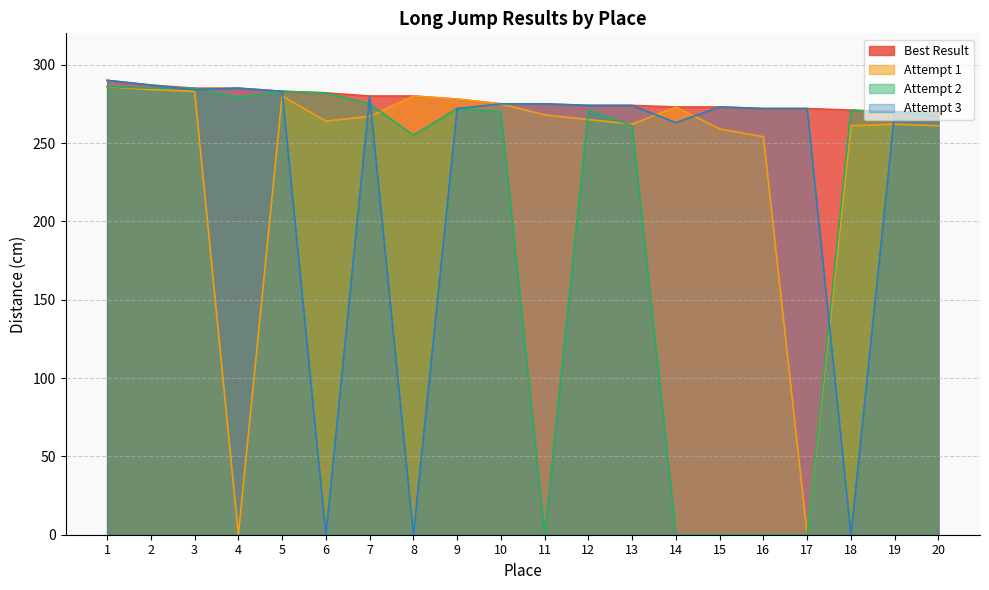

True or false: Attempt 3 and Best Result intersect in this chart.

False